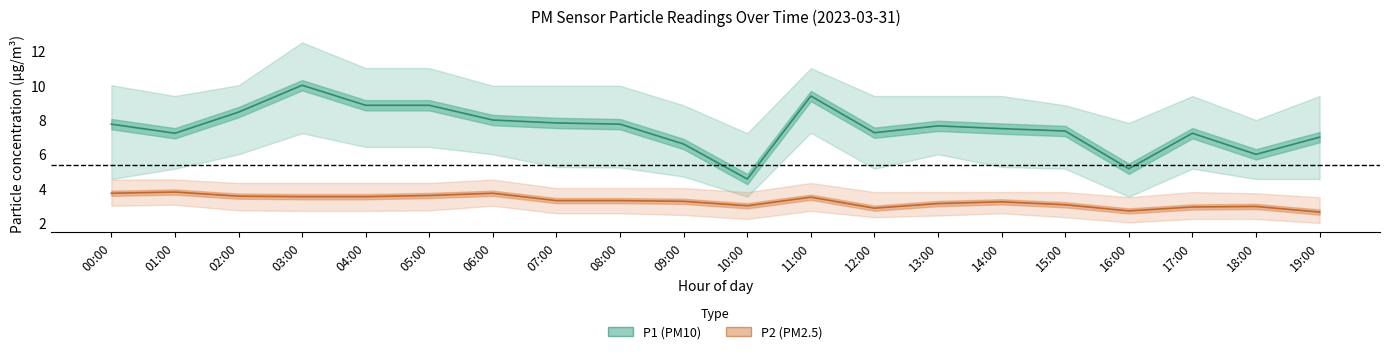

At which label does P1 (PM10) first exceed 7?

00:00